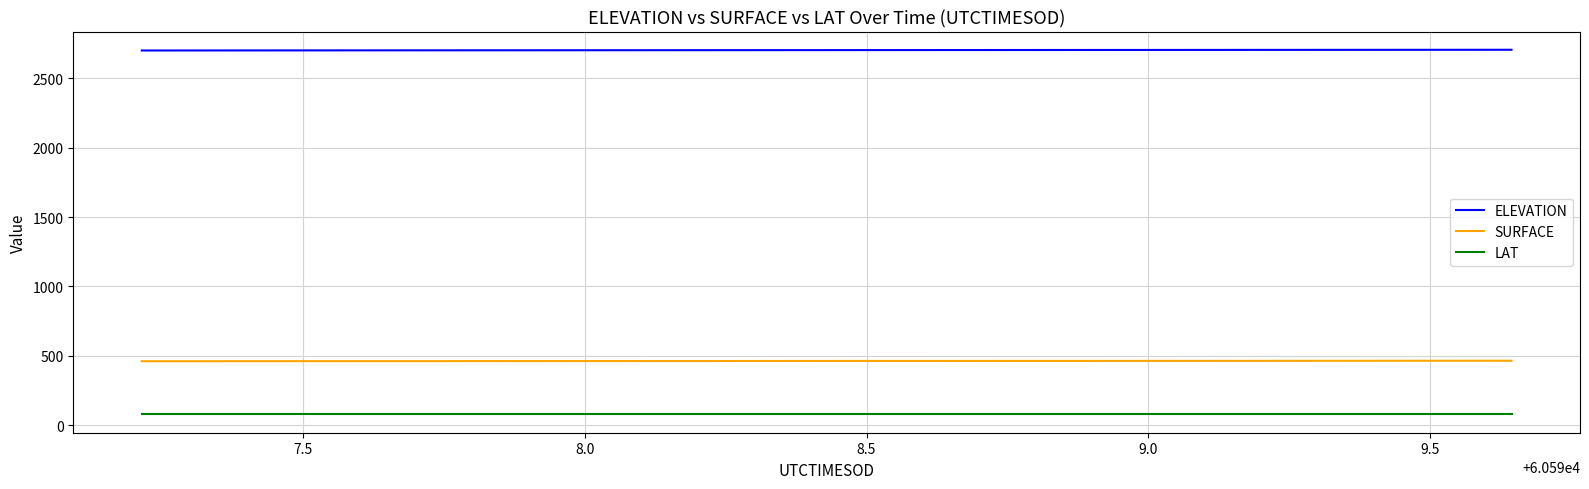

Which series has the largest total across all categories?

ELEVATION